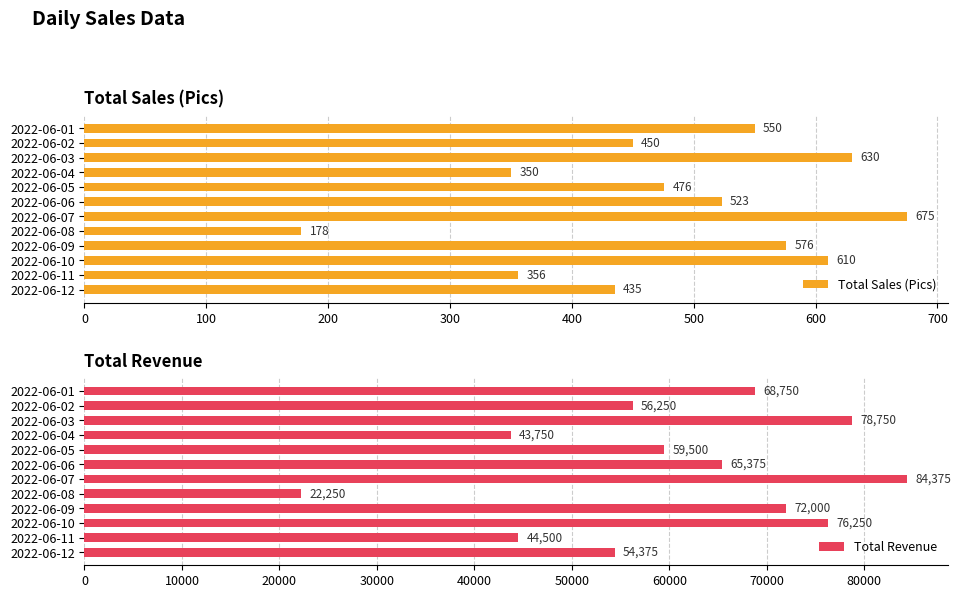

Is it true that Total Sales (Pics) equals 662 at 2022-06-02?

False